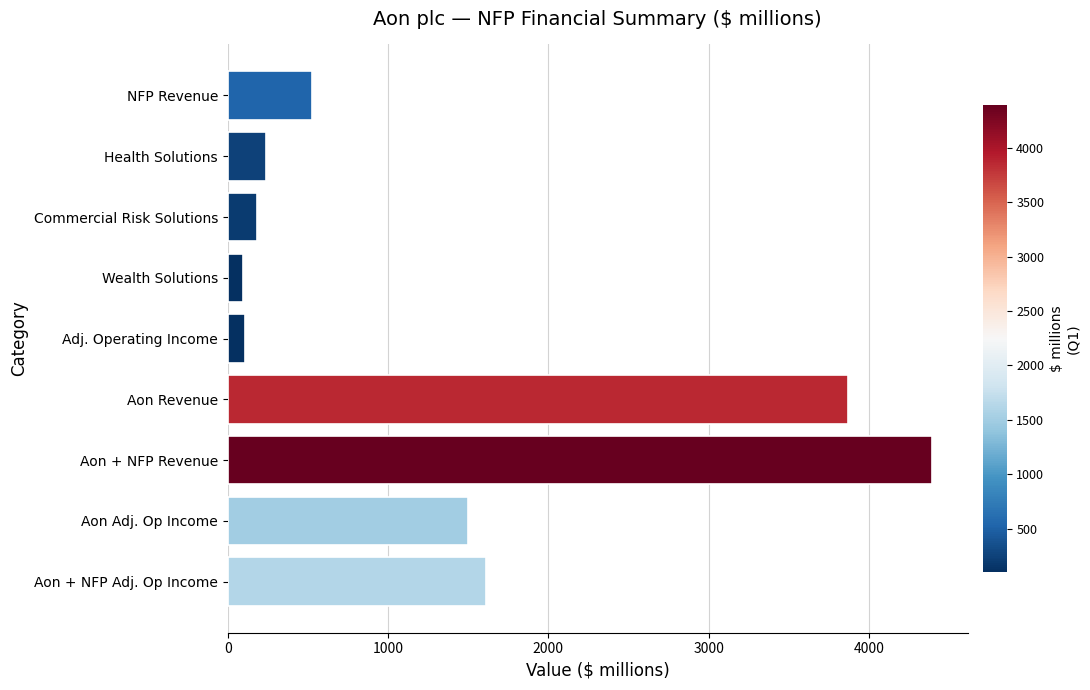

Does the chart contain any negative values?

No